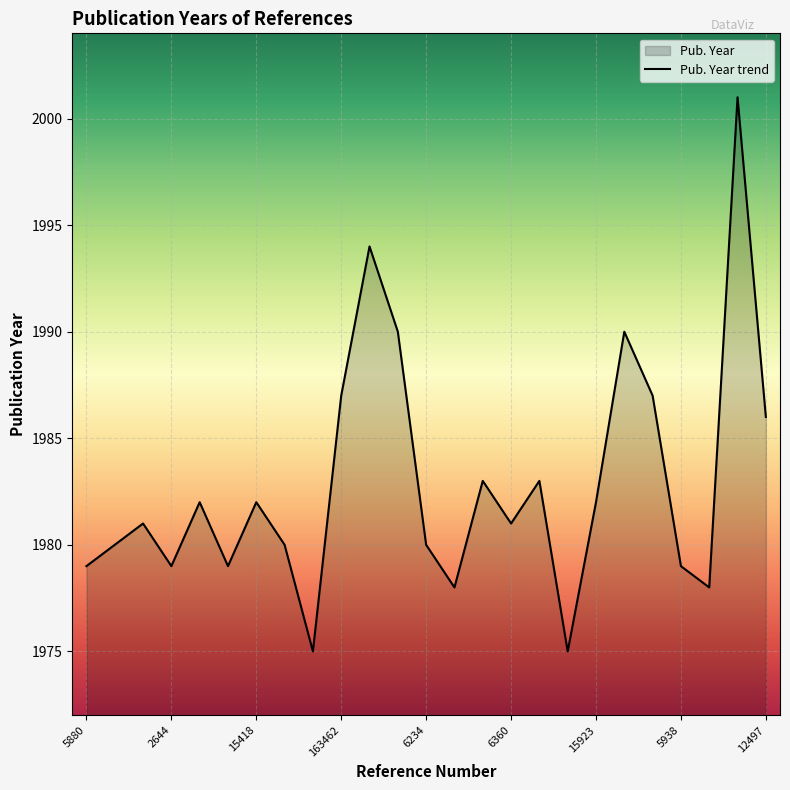

What is the difference between the maximum and minimum values?

26